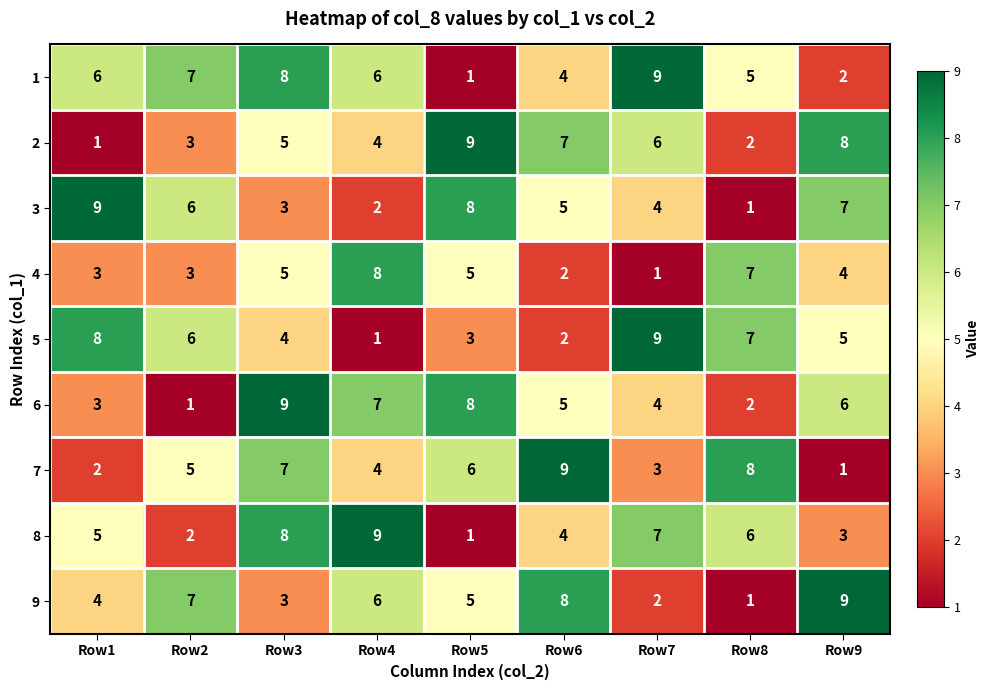

What is the total value across all series at Row4?

47